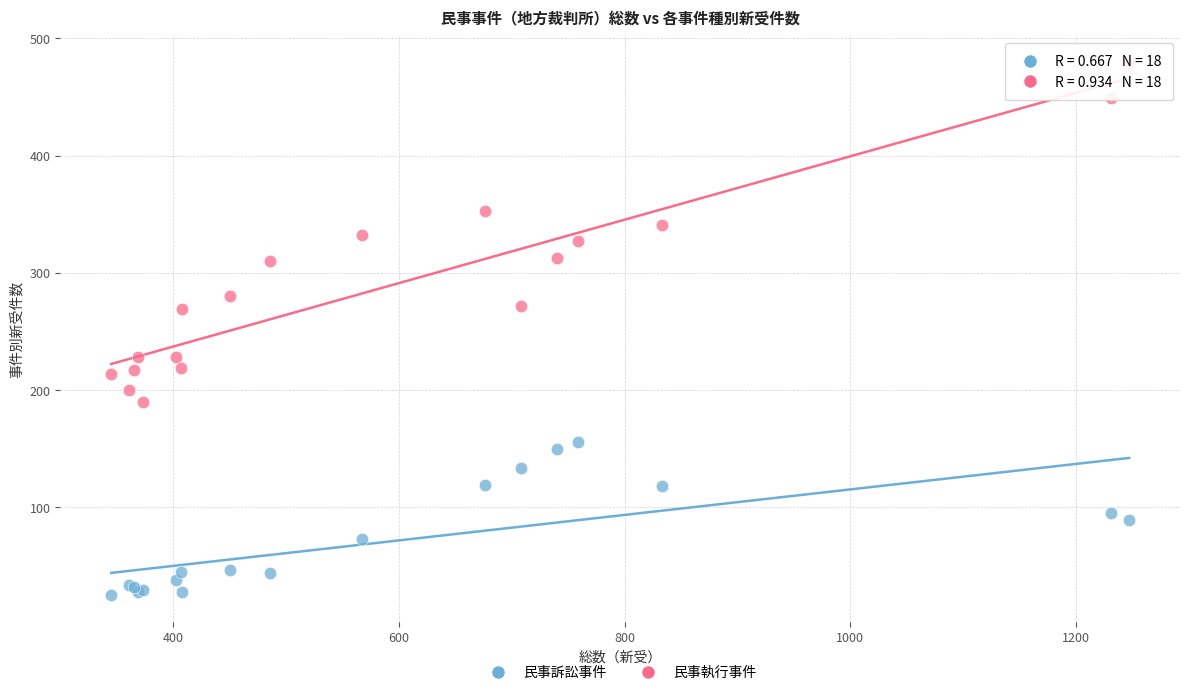

What is the X range (max minus min) for the scatter plot?

902